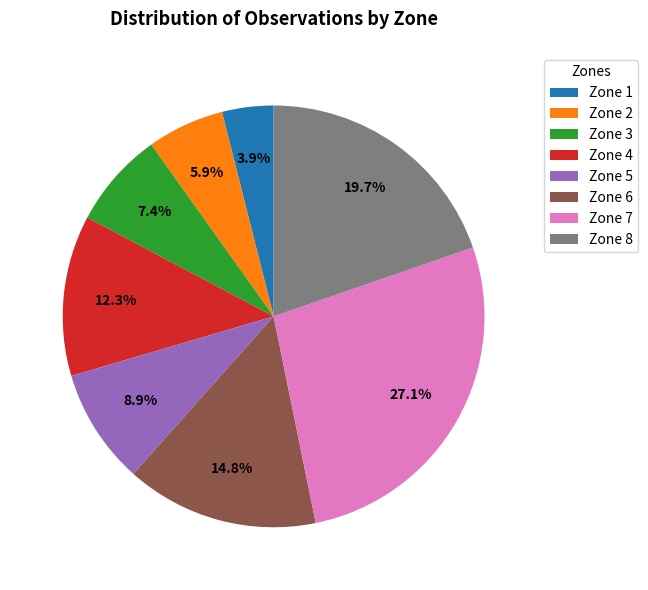

What is the ratio of the value at Zone 8 to the value at Zone 7?

0.7